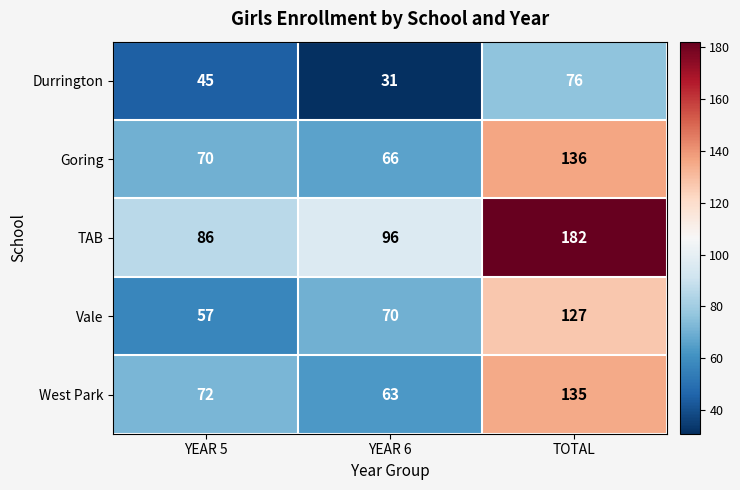

What is the greatest value displayed?

182